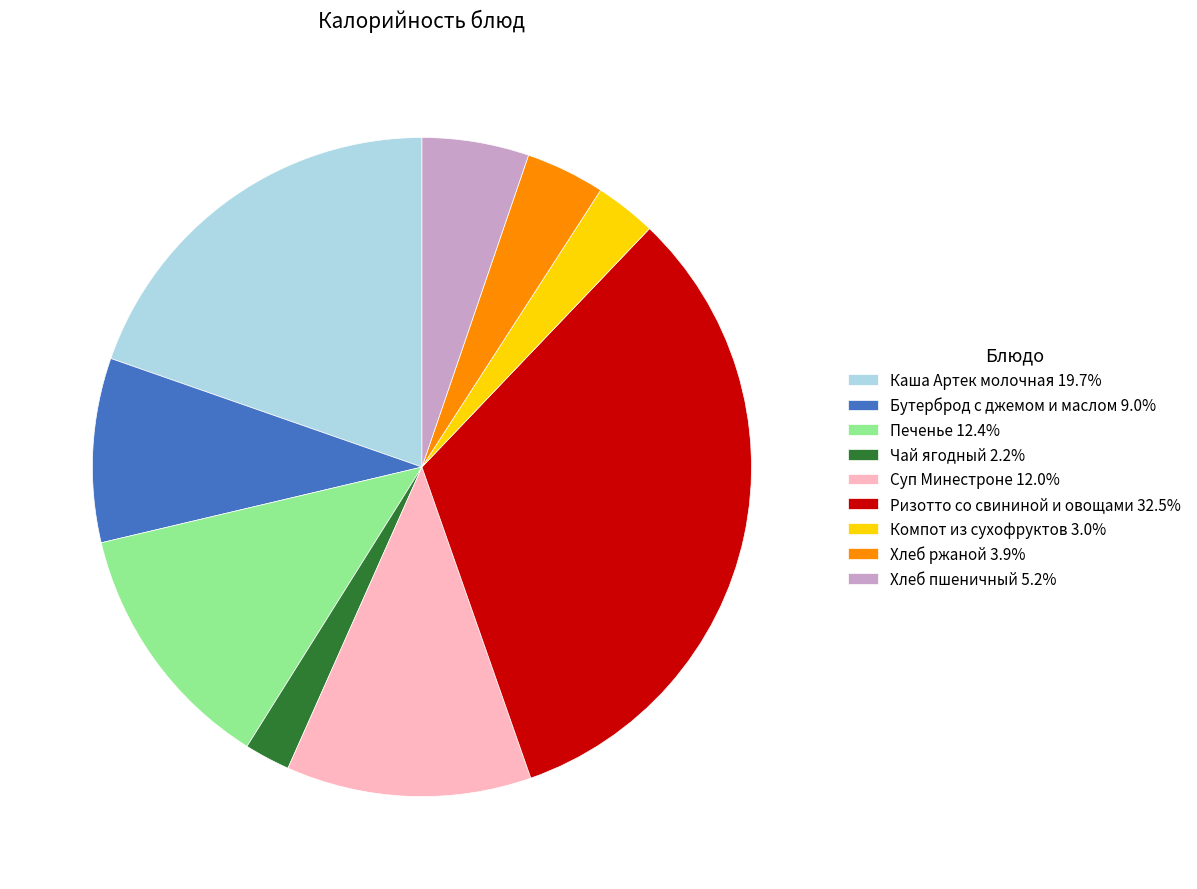

Approximately how many times larger is the value at Бутерброд с джемом и маслом 9.0% compared to Ризотто со свининой и овощами 32.5%?

0.3